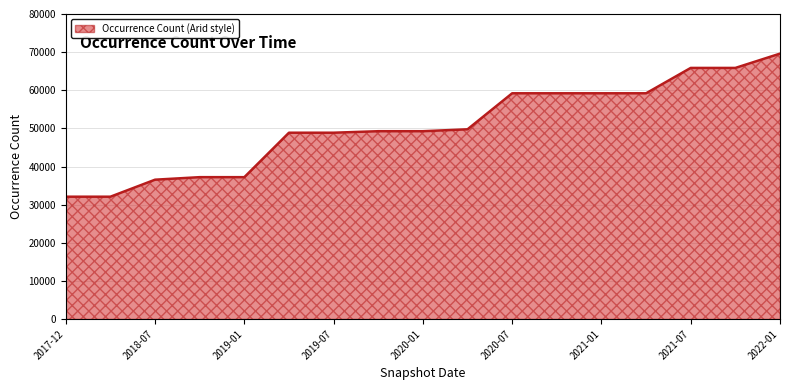

What is the difference between the maximum and minimum values?

37514